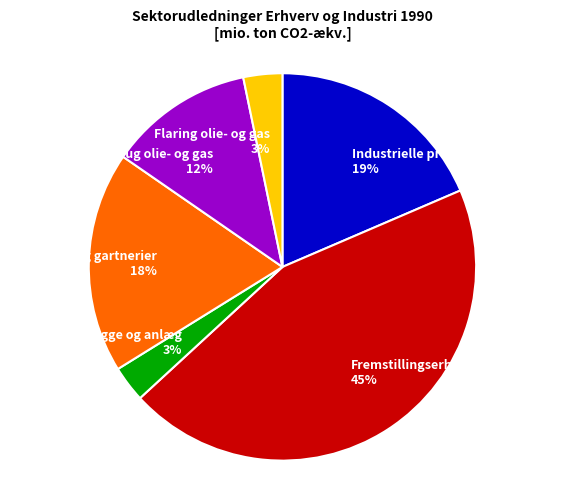

Combined, do Bygge og anlæg and Egetforbrug olie- og gas account for over 50%?

No